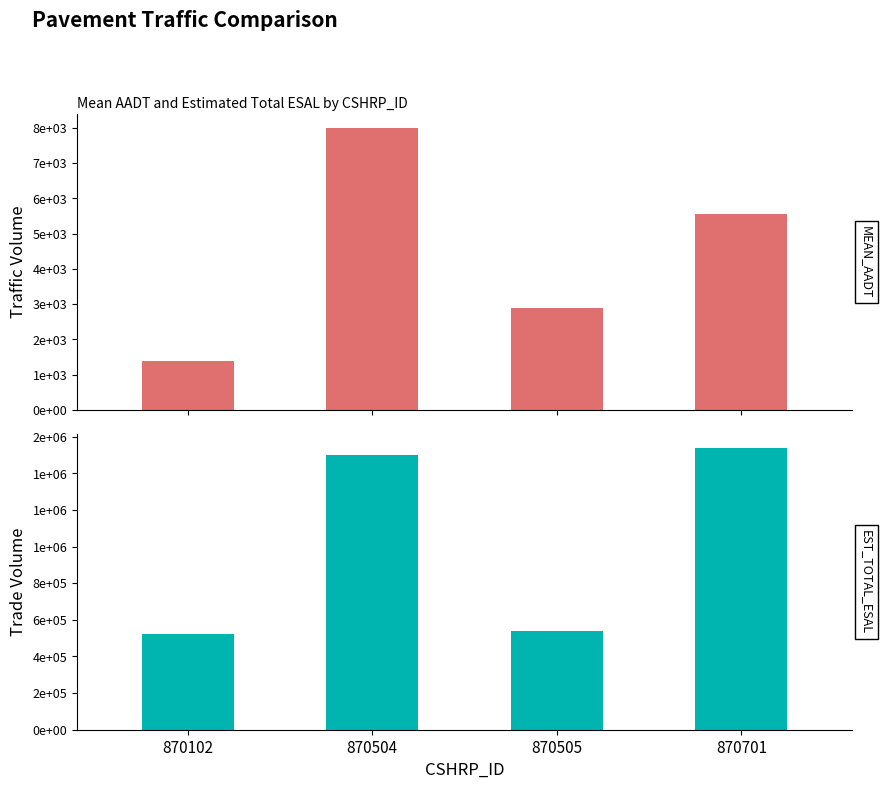

List the labels in order of EST_TOTAL_ESAL value, largest first.

870701, 870504, 870505, 870102